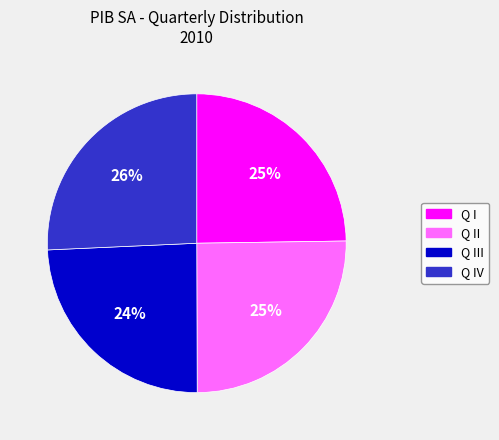

Do Q I and Q III together represent more than half of the pie?

No